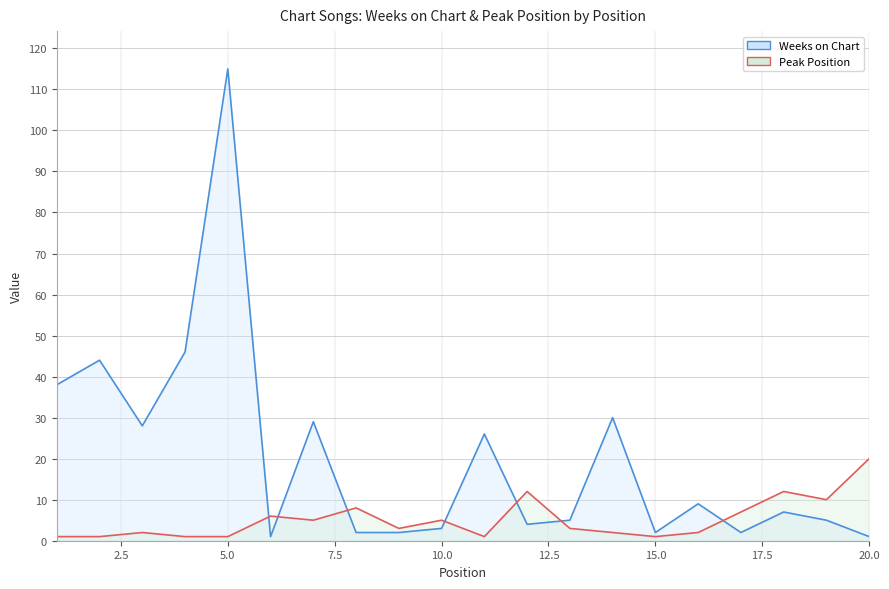

Which category has the highest value across all series?

5